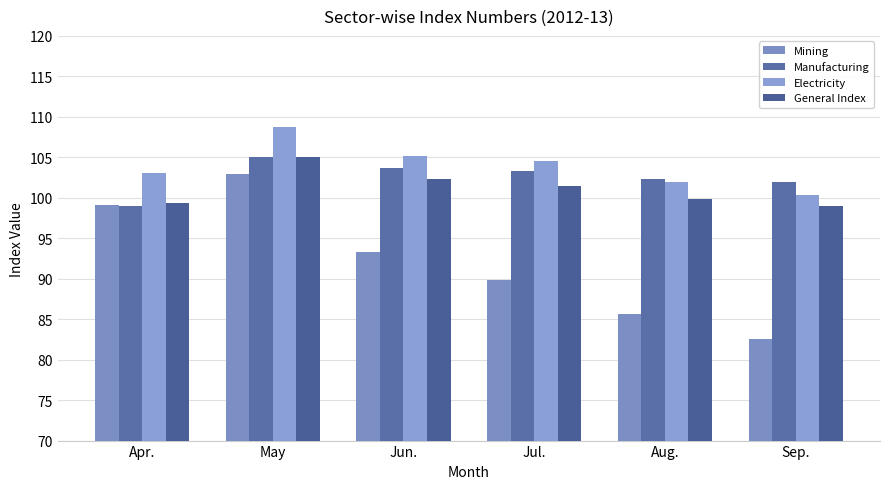

What is the difference between the second highest and second lowest values in the General Index series?

3.0